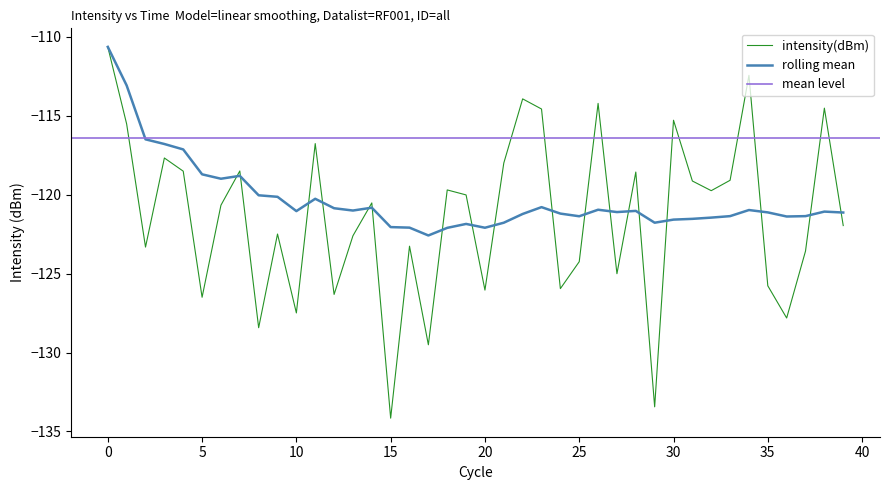

The intensity(dBm) series shows -127.5 at 10. True or false?

True